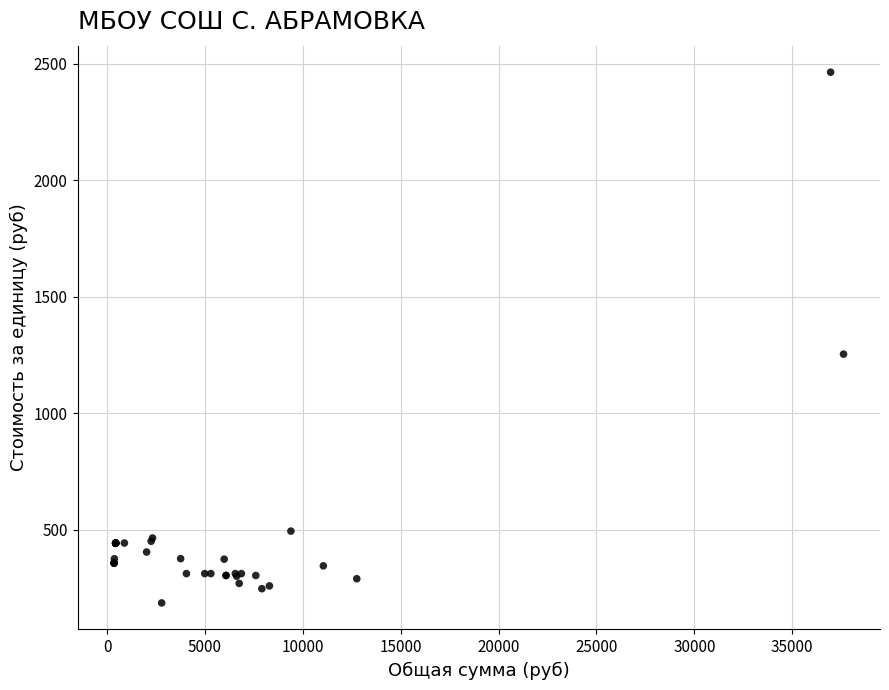

What Y value in the scatter plot is closest to 1325?

1254.0